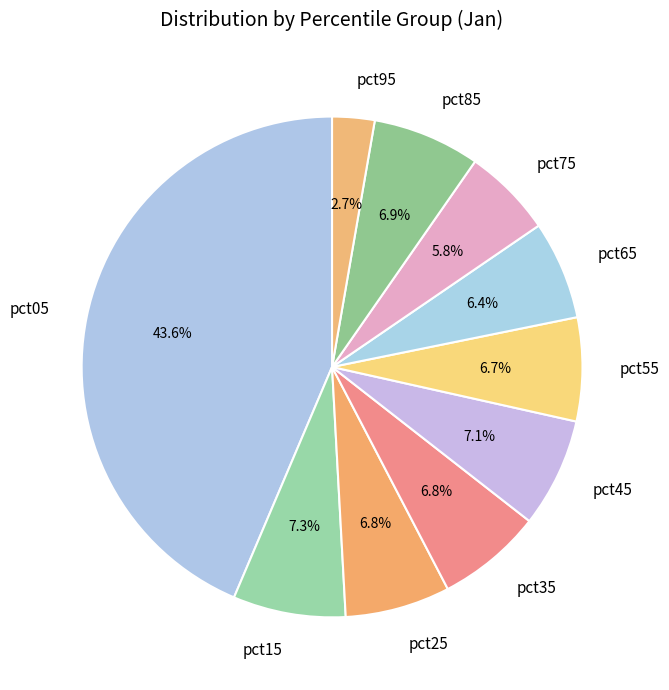

What portion of the pie excludes pct75?

94.2%